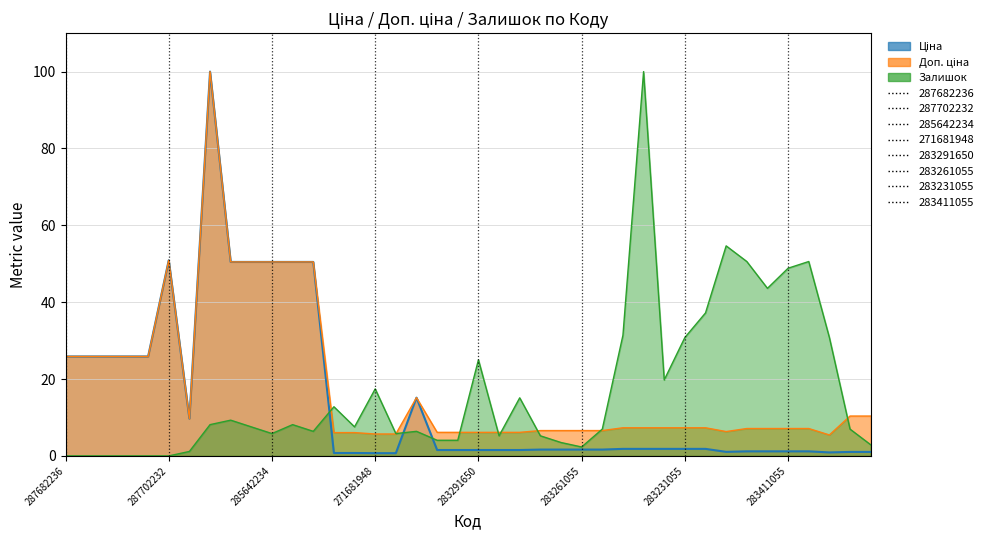

Is it true that Залишок equals 4.1 at 283291856?

True